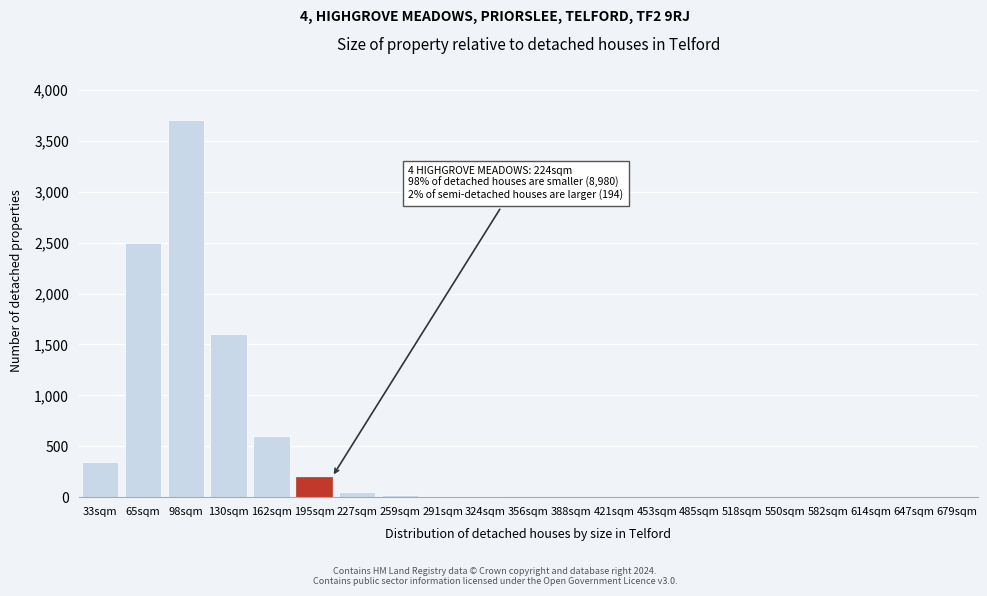

Where is the data nearest to the value 1850?

130sqm